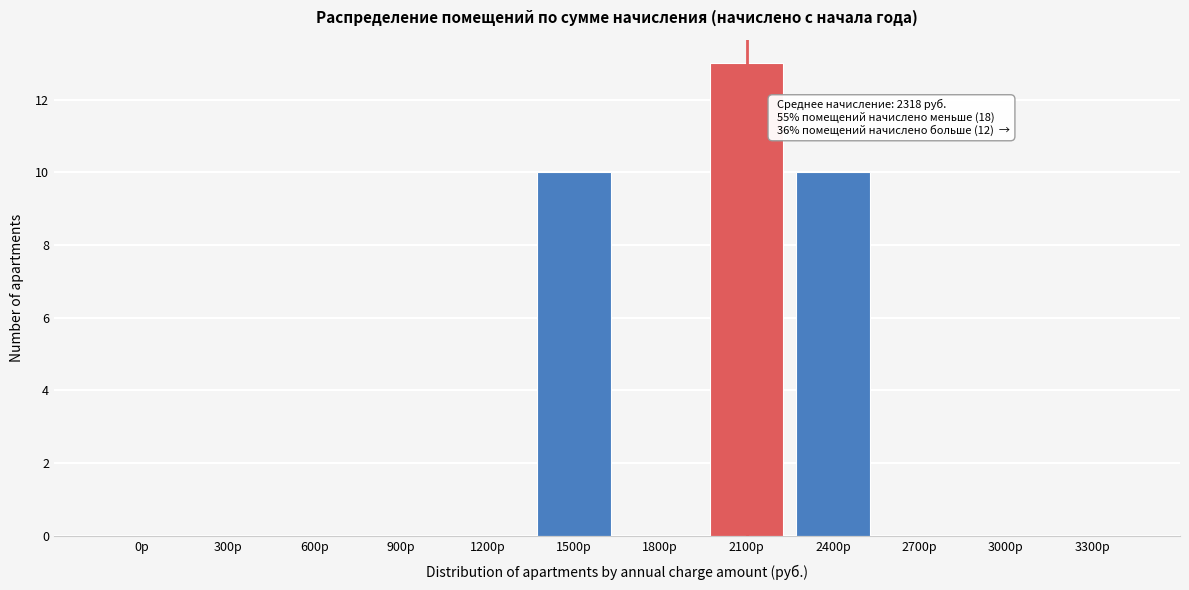

Reading left to right, what are all the values shown in this chart?

0р=0	300р=0	600р=0	900р=0	1200р=0	1500р=10	1800р=0	2100р=13	2400р=10	2700р=0	3000р=0	3300р=0